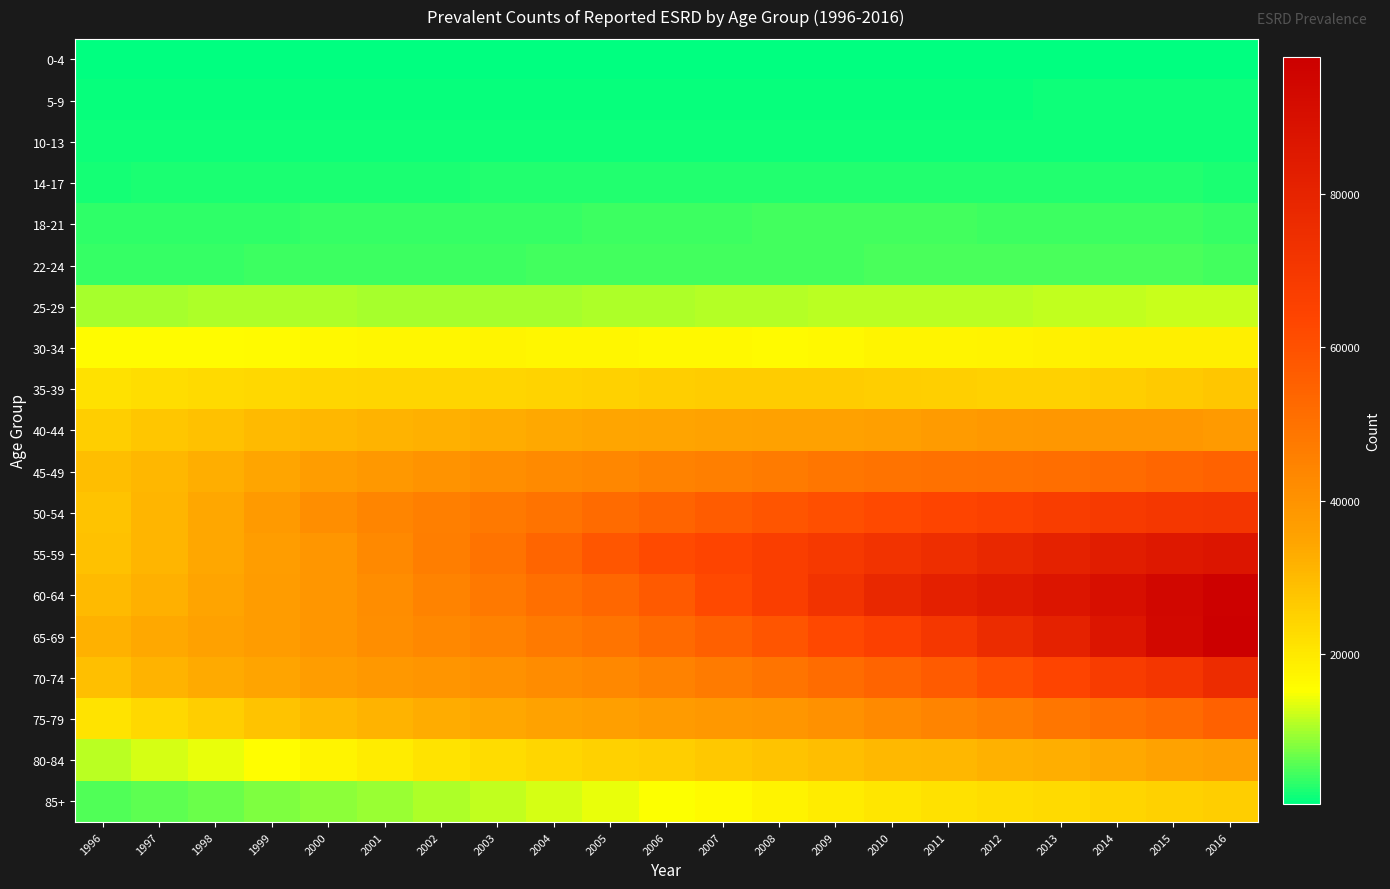

Which has a higher value, 2001 or 2015?

2015